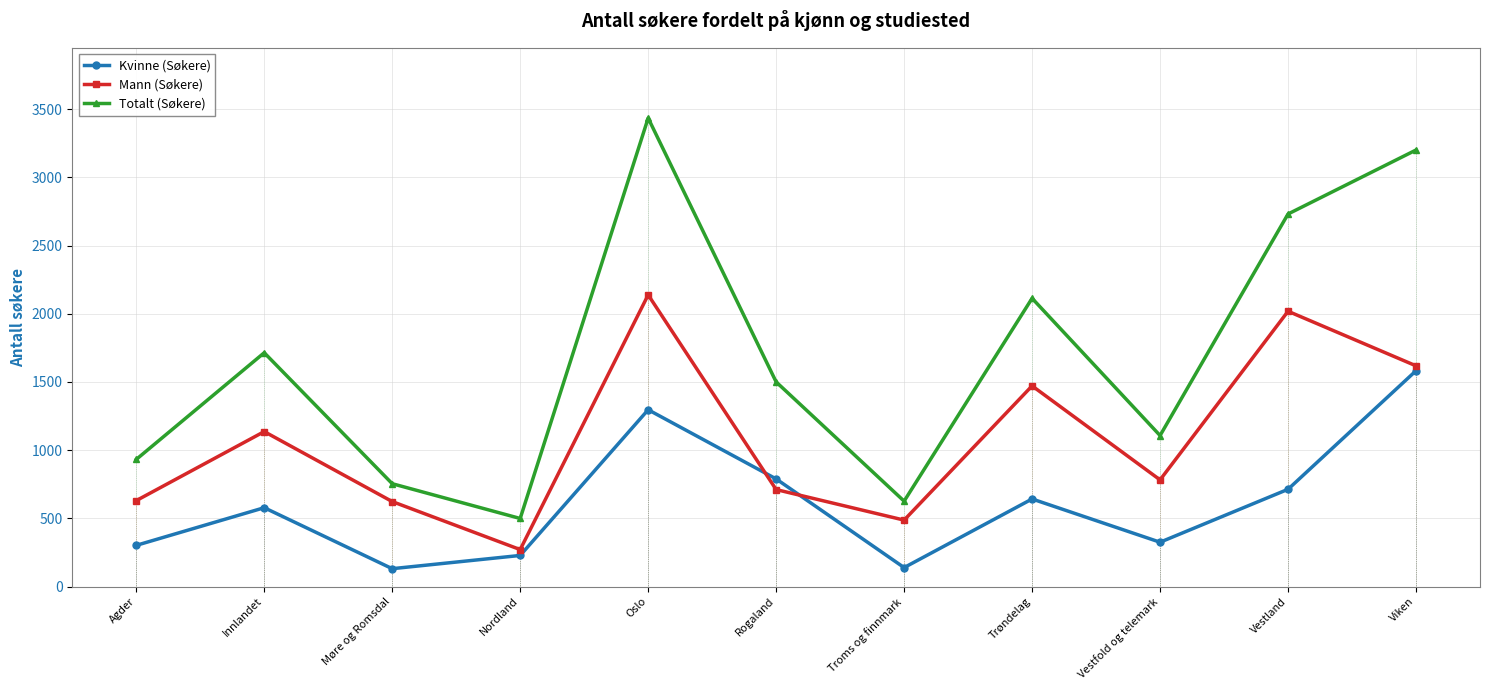

What is the approximate value of Mann (Søkere) at Innlandet, to the nearest 50?

1150